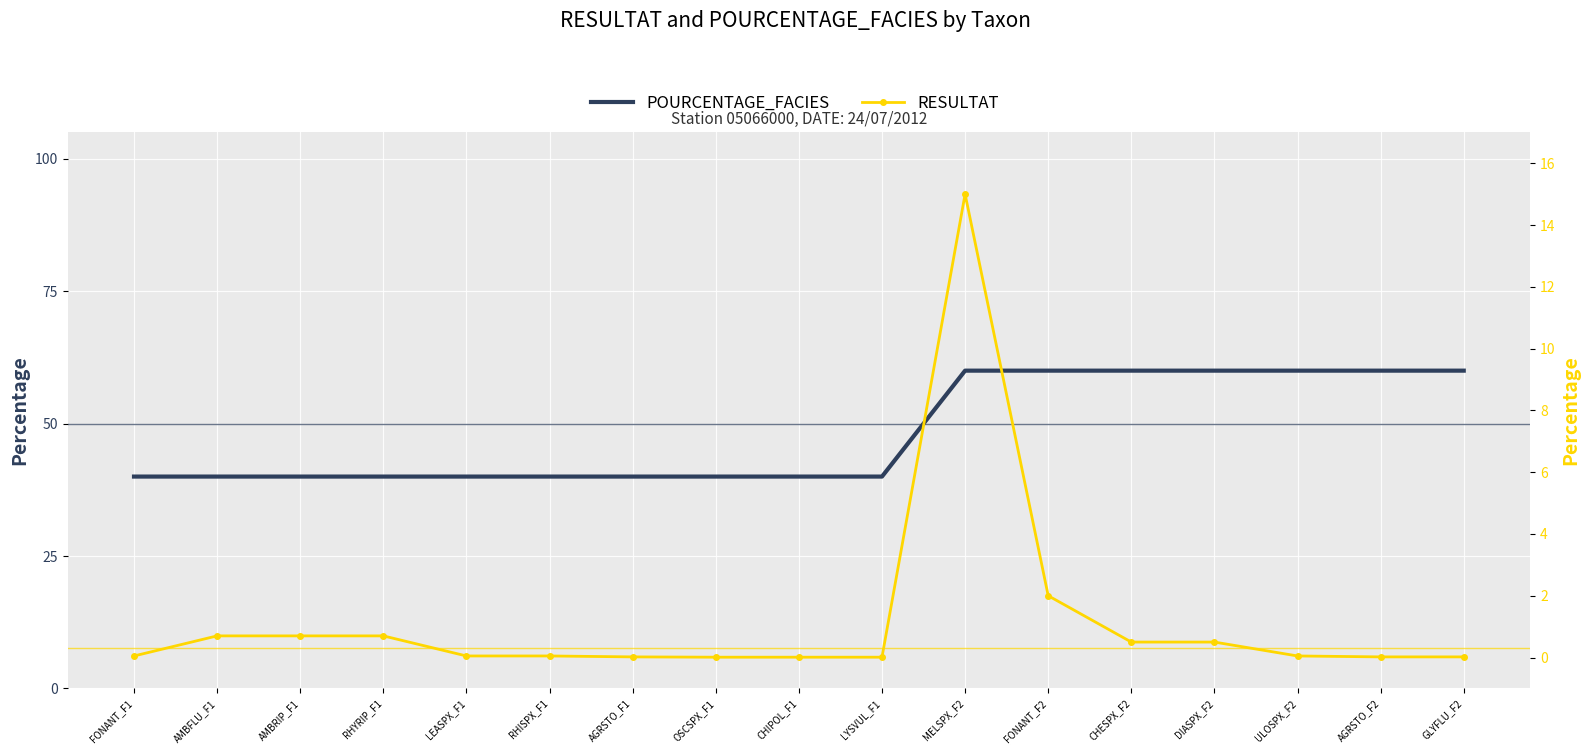

True or false: POURCENTAGE_FACIES and RESULTAT intersect in this chart.

False